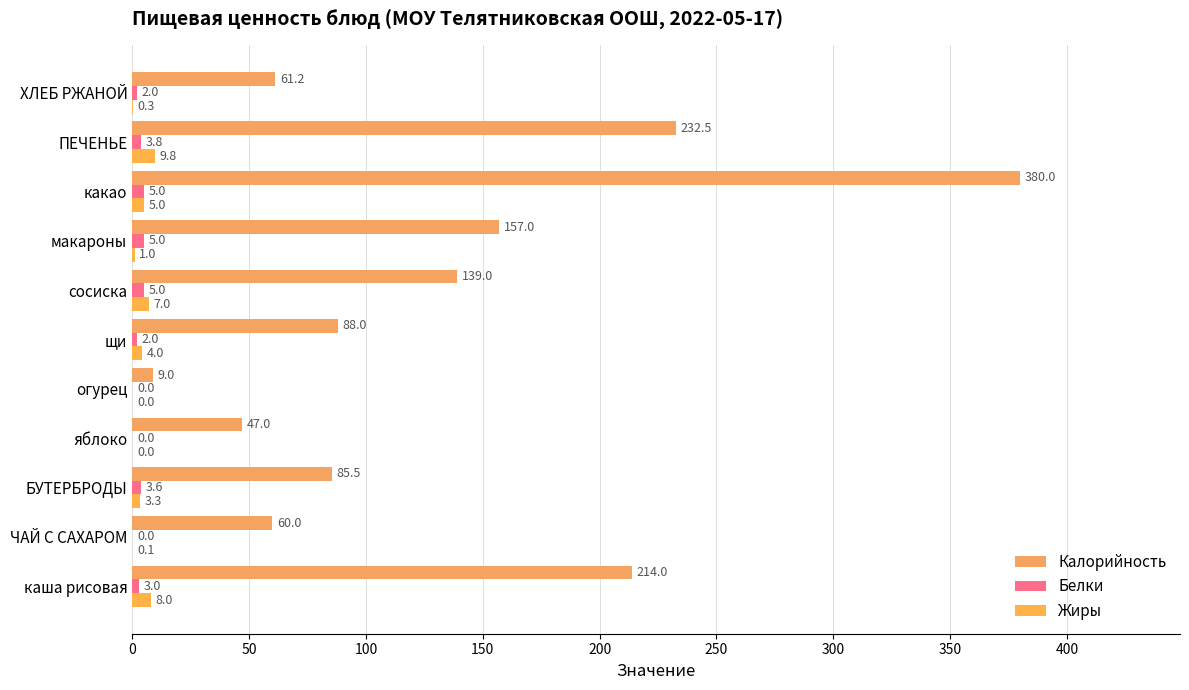

How many positive values does the Жиры series have?

9